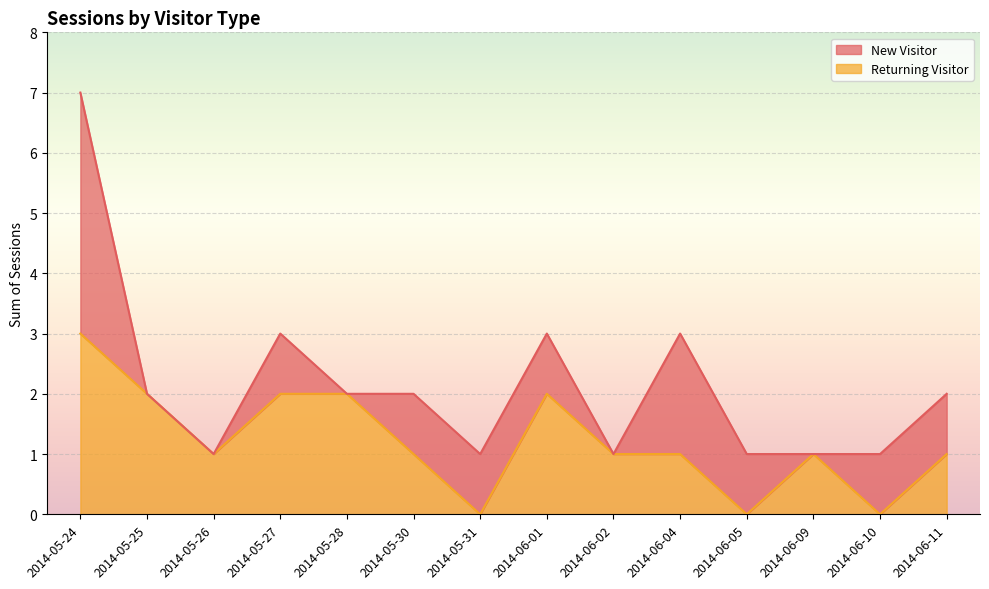

Which category has the lowest value across all series?

2014-05-31